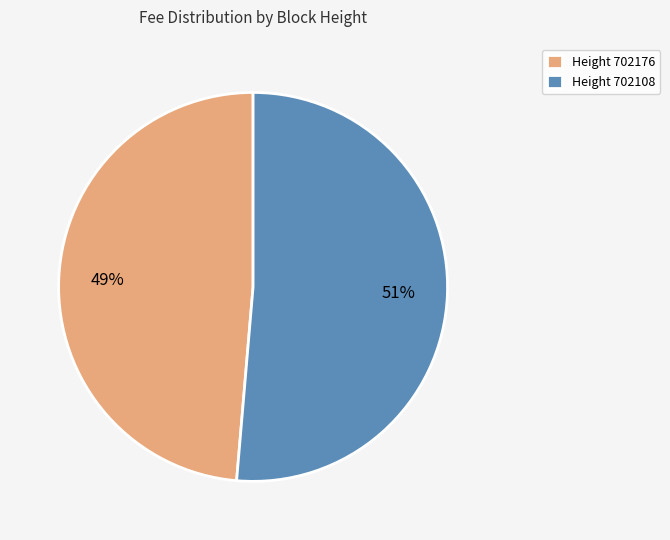

The Height 702108 slice represents 63% of the pie. True or false?

False